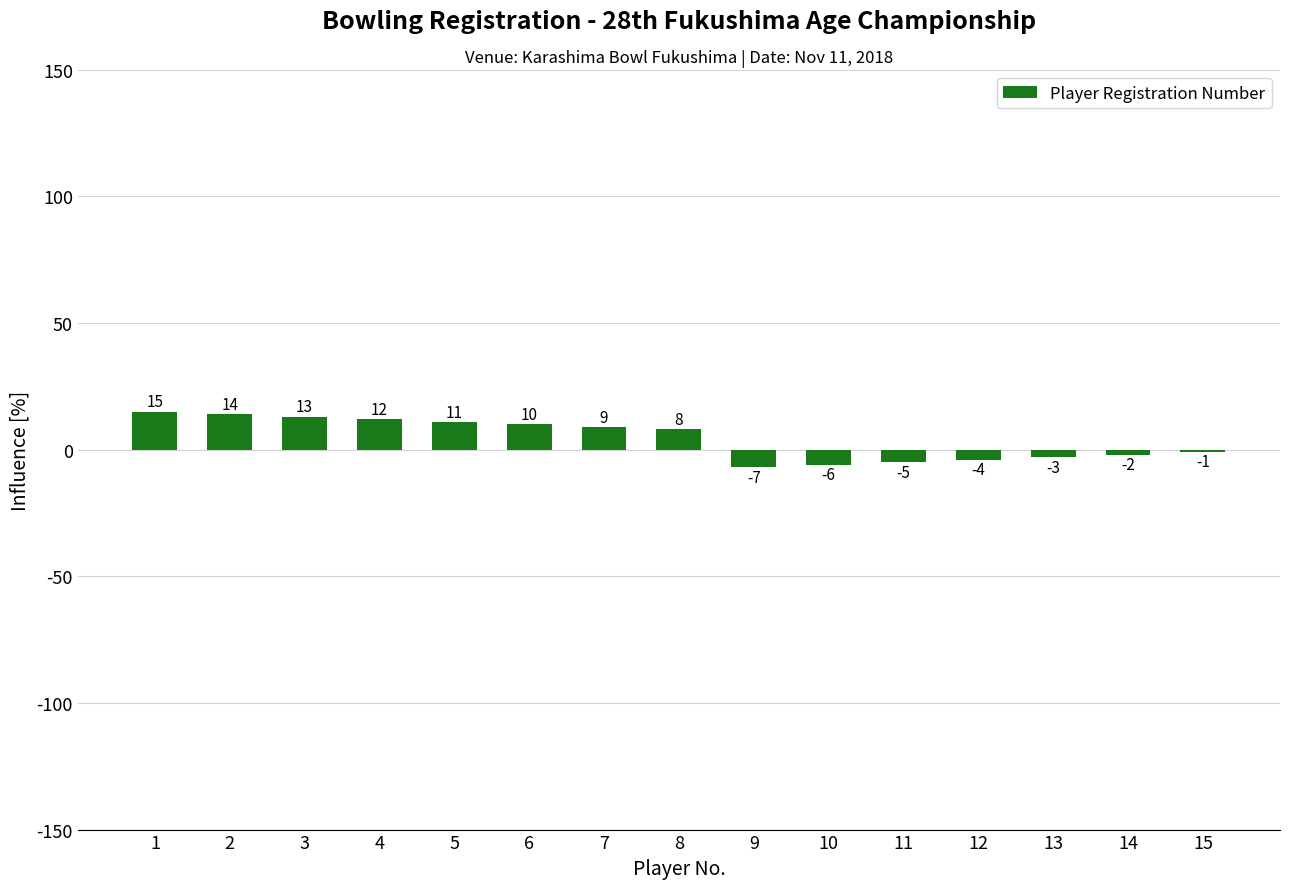

What is the change in value from 3 to 10?

-19